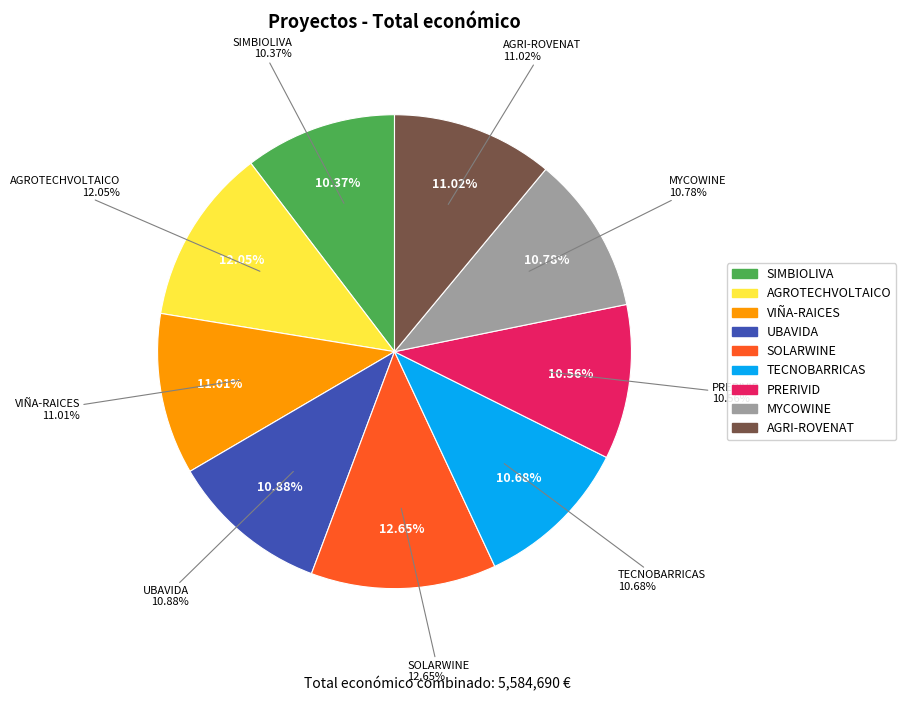

How many segments does this pie chart have?

9